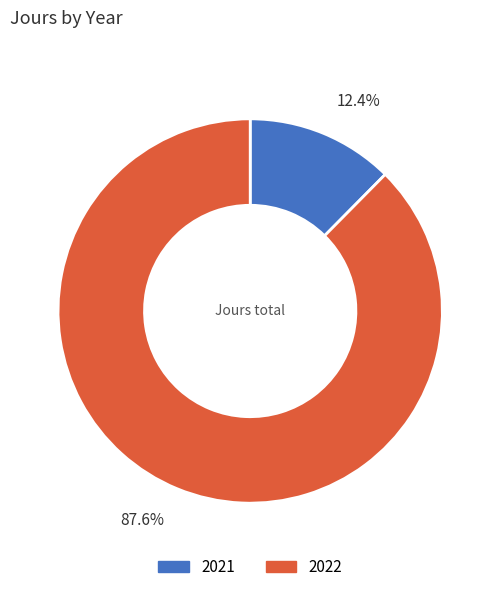

Is it true that 2021 is 1% of the pie?

False